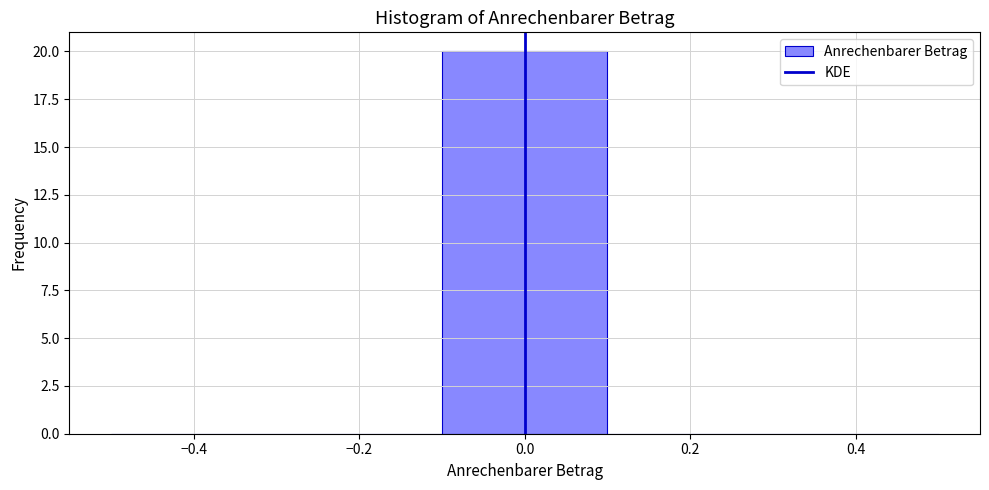

Reading left to right, transcribe this chart: for each bar, give the range it covers on the x-axis and its height. The values are not printed on the chart, so give them approximately, as read against the axis.

-0.5 to -0.3: 0
-0.3 to -0.1: 0
-0.1 to 0.1: 20
0.1 to 0.3: 0
0.3 to 0.5: 0